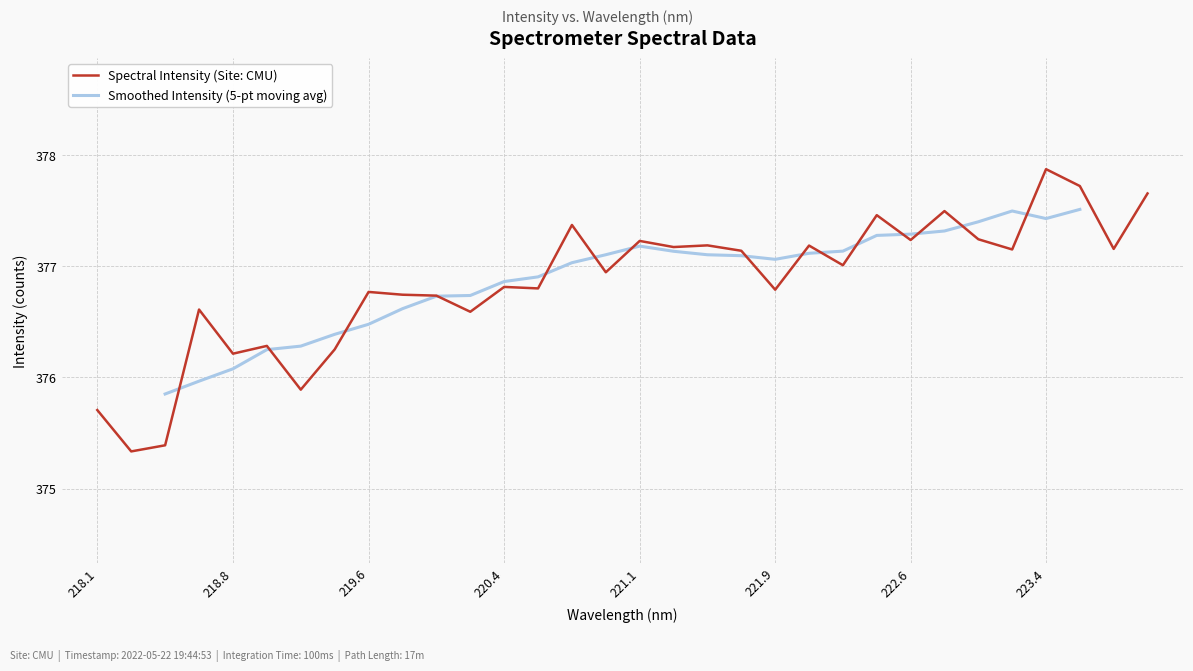

What is the average value?

376.8